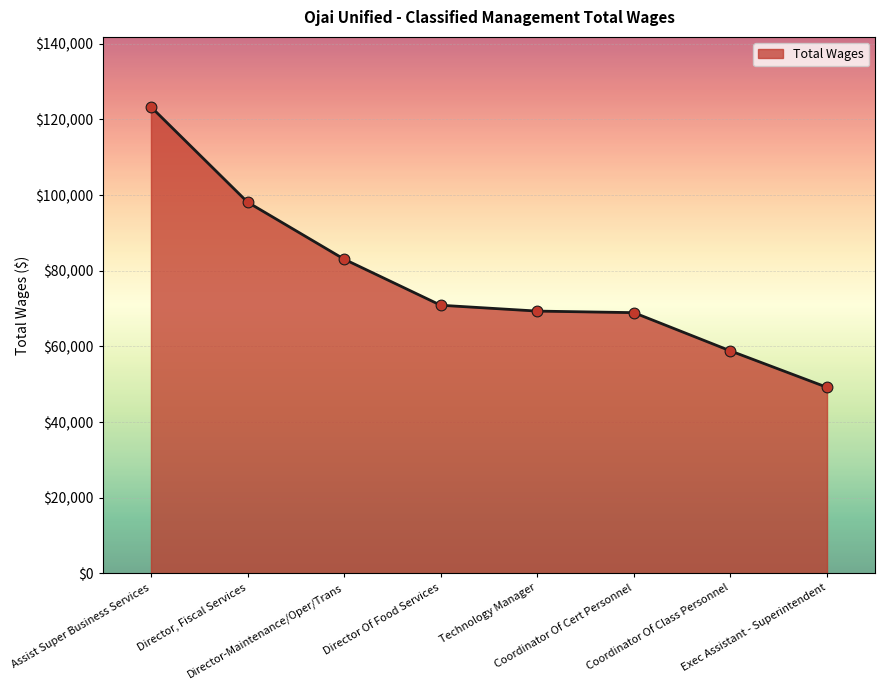

Which has a higher value, Exec Assistant - Superintendent or Coordinator Of Cert Personnel?

Coordinator Of Cert Personnel